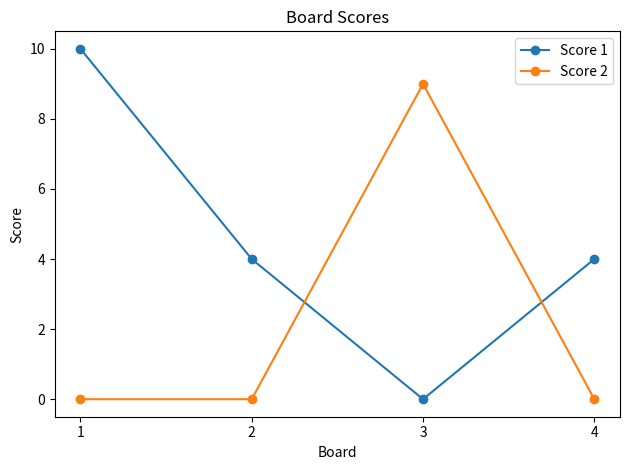

How many lines are shown in the chart?

2